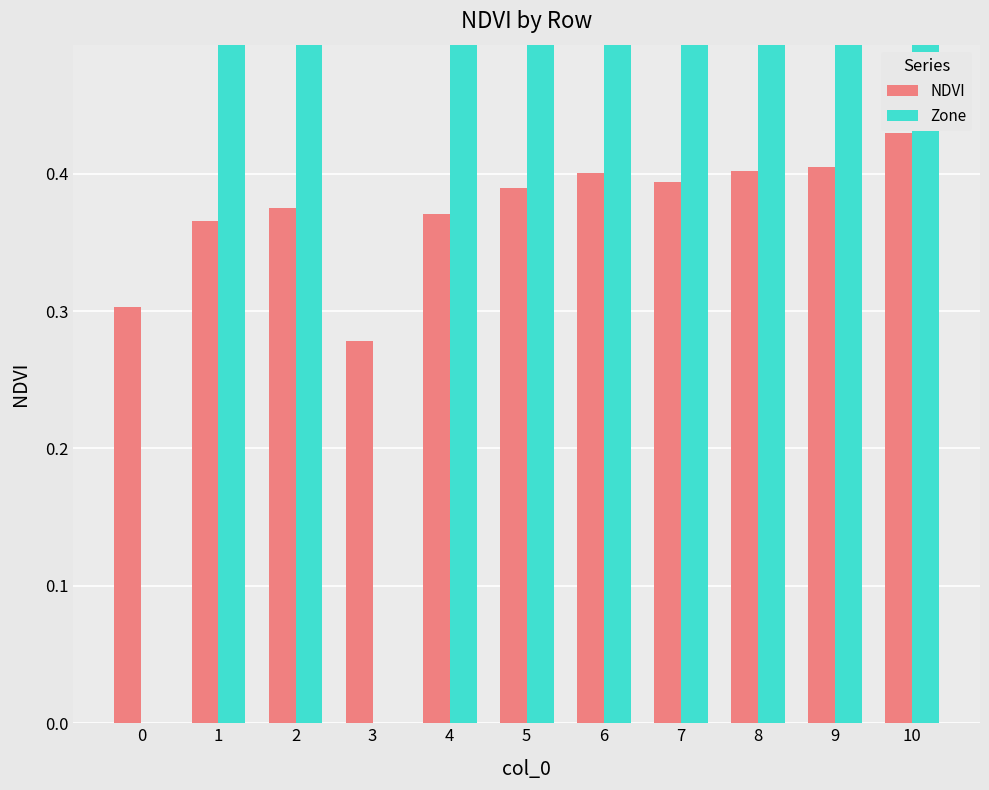

What is the average value of the NDVI series?

0.4